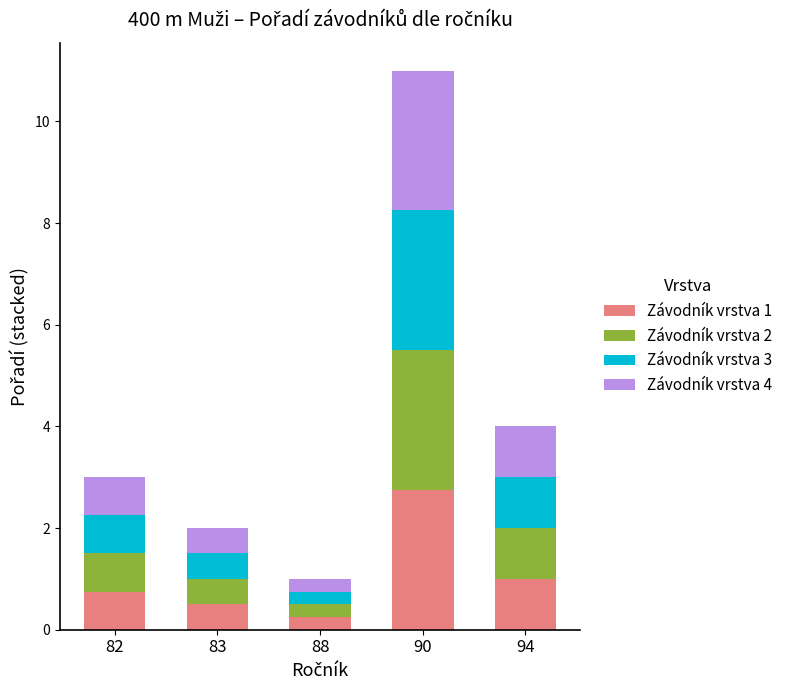

What is the highest value of the Závodník vrstva 1 series?

2.8